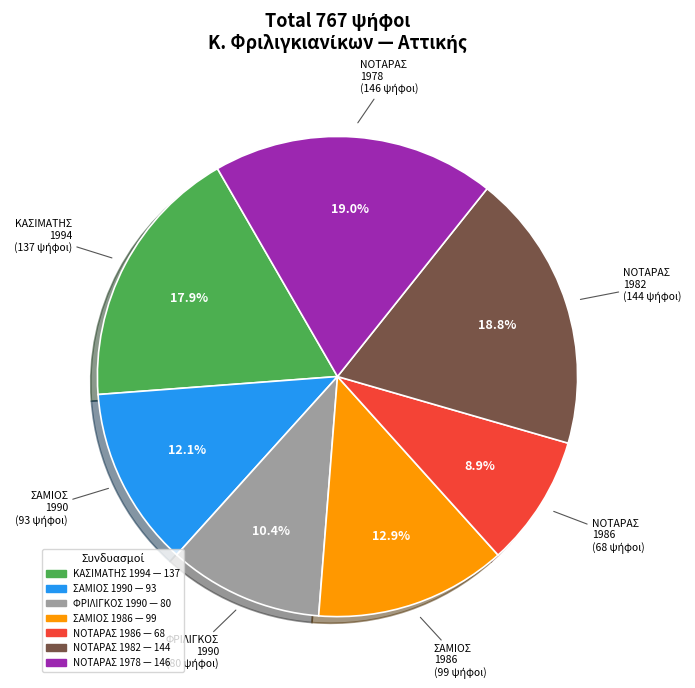

Is there a majority slice in this chart?

No